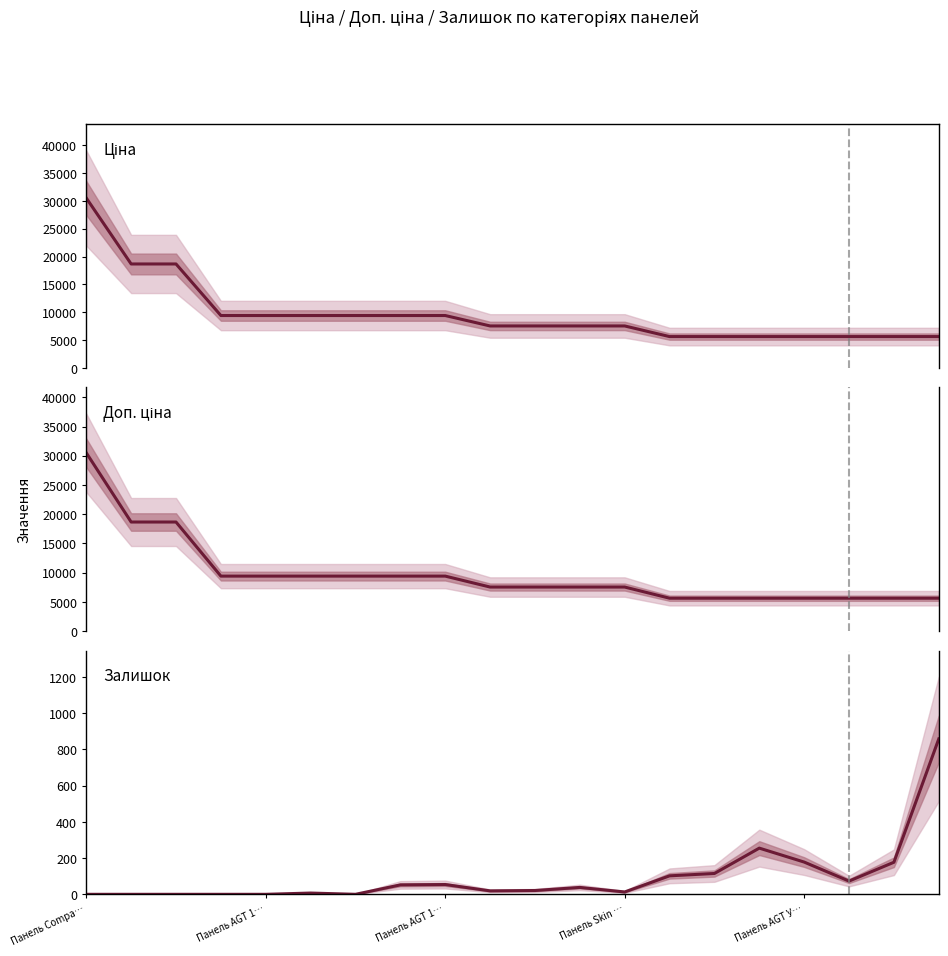

At 13, list the series in order from smallest to largest.

Залишок, Ціна, Доп. ціна